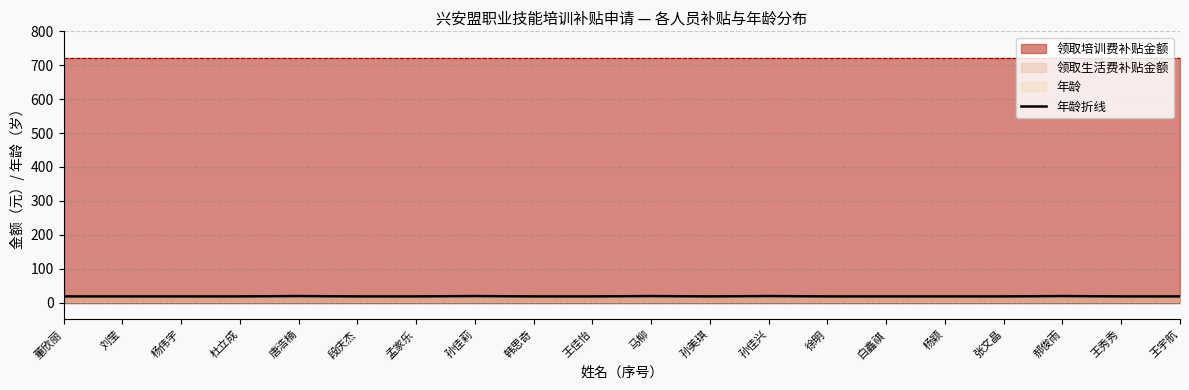

The chart shows a value of 19 at 孙佳莉. True or false?

True